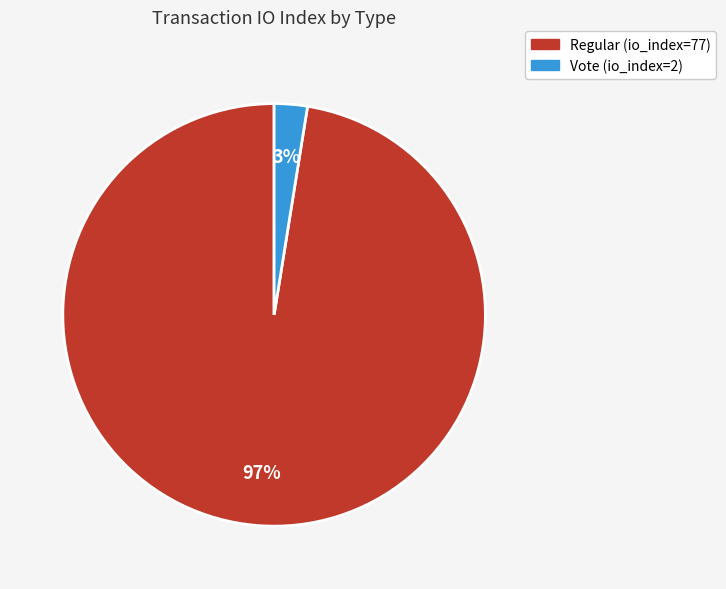

What is the smallest slice in the pie chart?

Vote